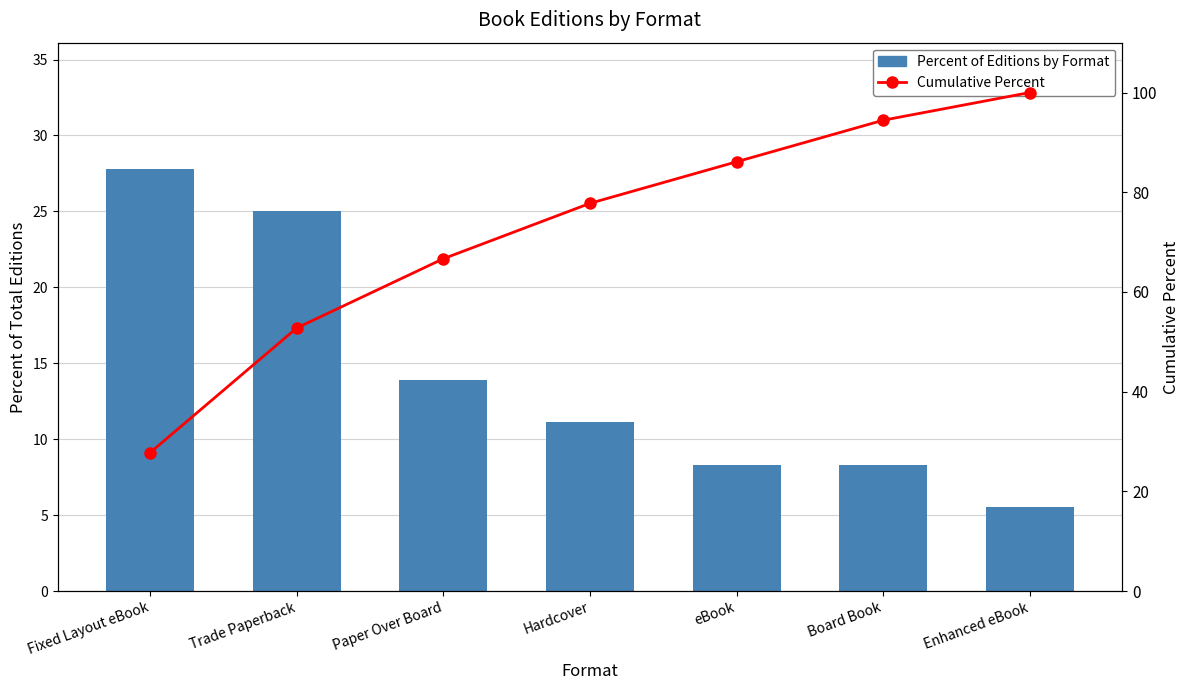

Is the value of Percent of Editions by Format at Enhanced eBook greater than the value of Cumulative Percent at Paper Over Board?

No